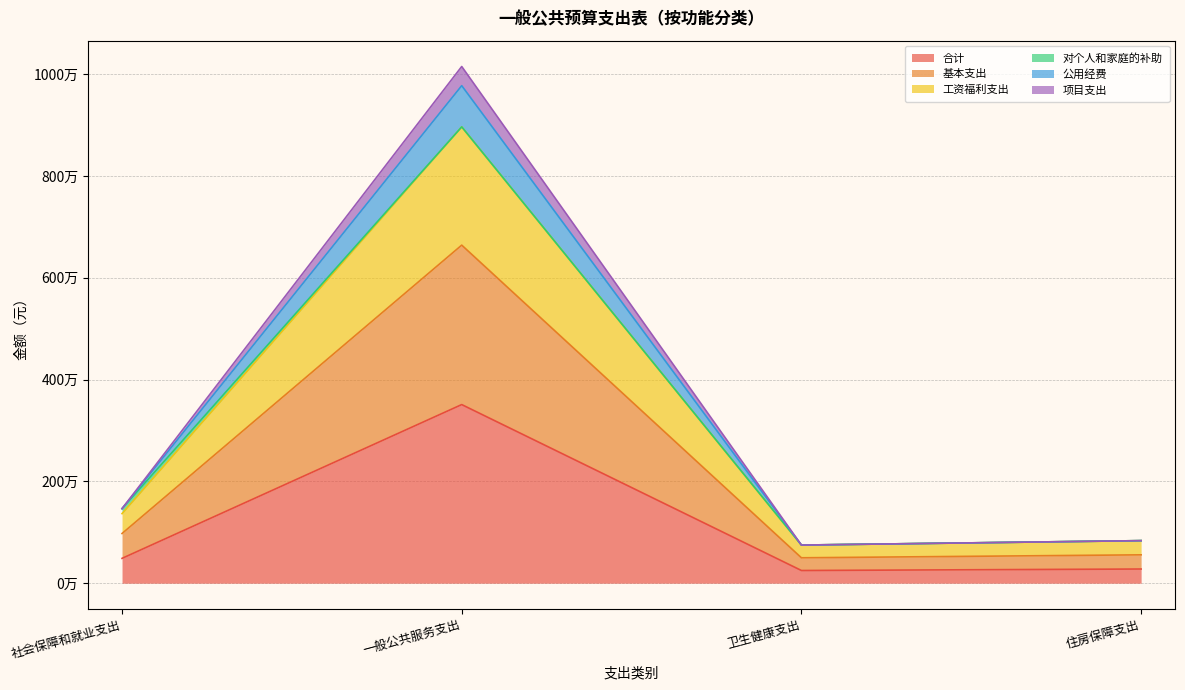

Which category has the highest value in the 项目支出 series?

一般公共服务支出